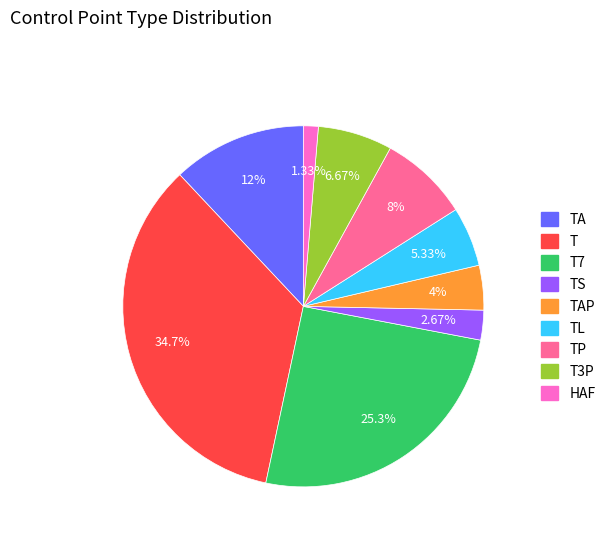

To the nearest percent, what is the difference between the largest and smallest slice percentages?

33%